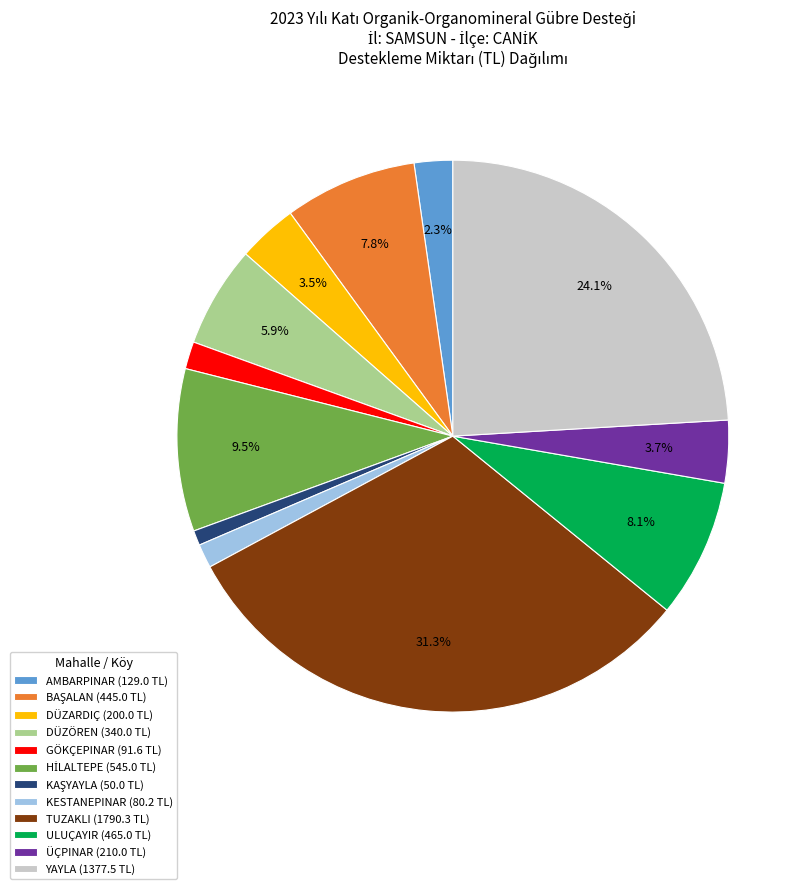

How many segments does this pie chart have?

12